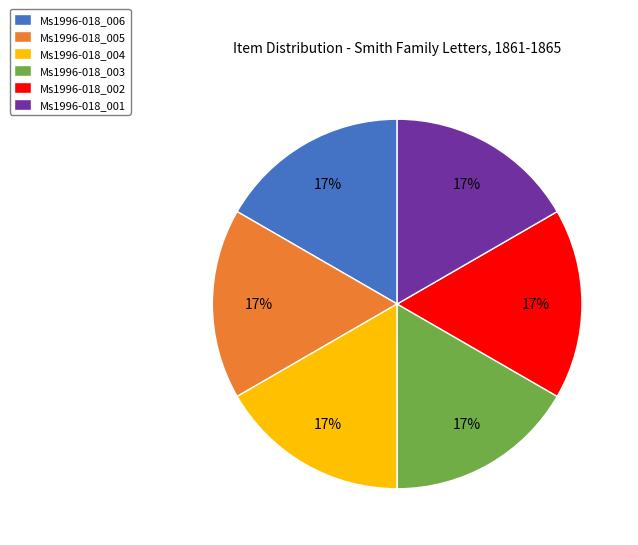

Do Ms1996-018_005 and Ms1996-018_003 together represent more than half of the pie?

No